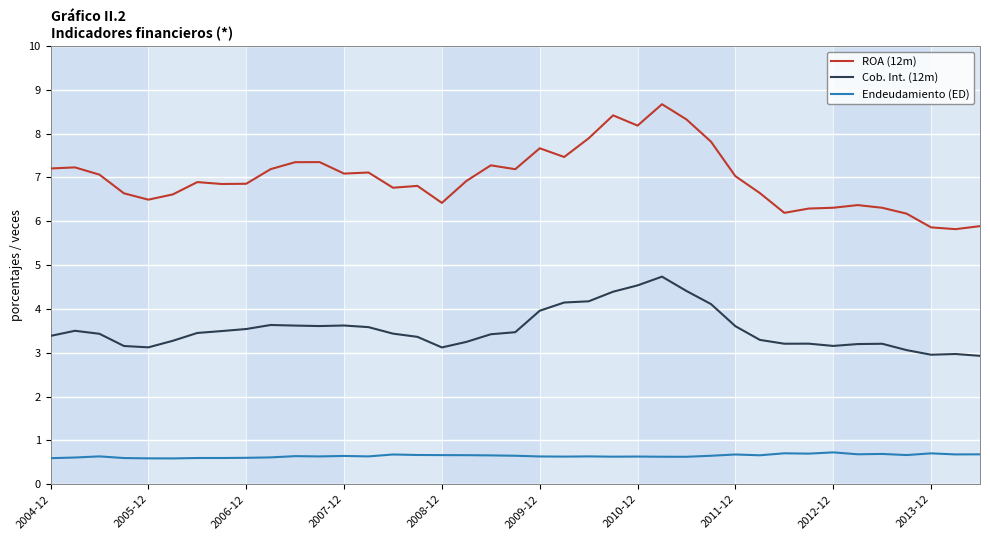

Rank the series by their maximum value, from lowest to highest.

Endeudamiento (ED), Cob. Int. (12m), ROA (12m)